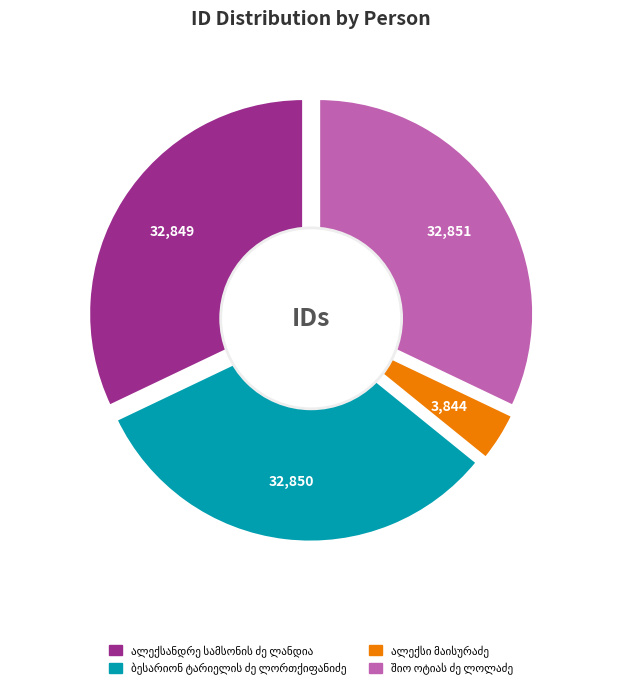

How many slices are in this pie chart?

4